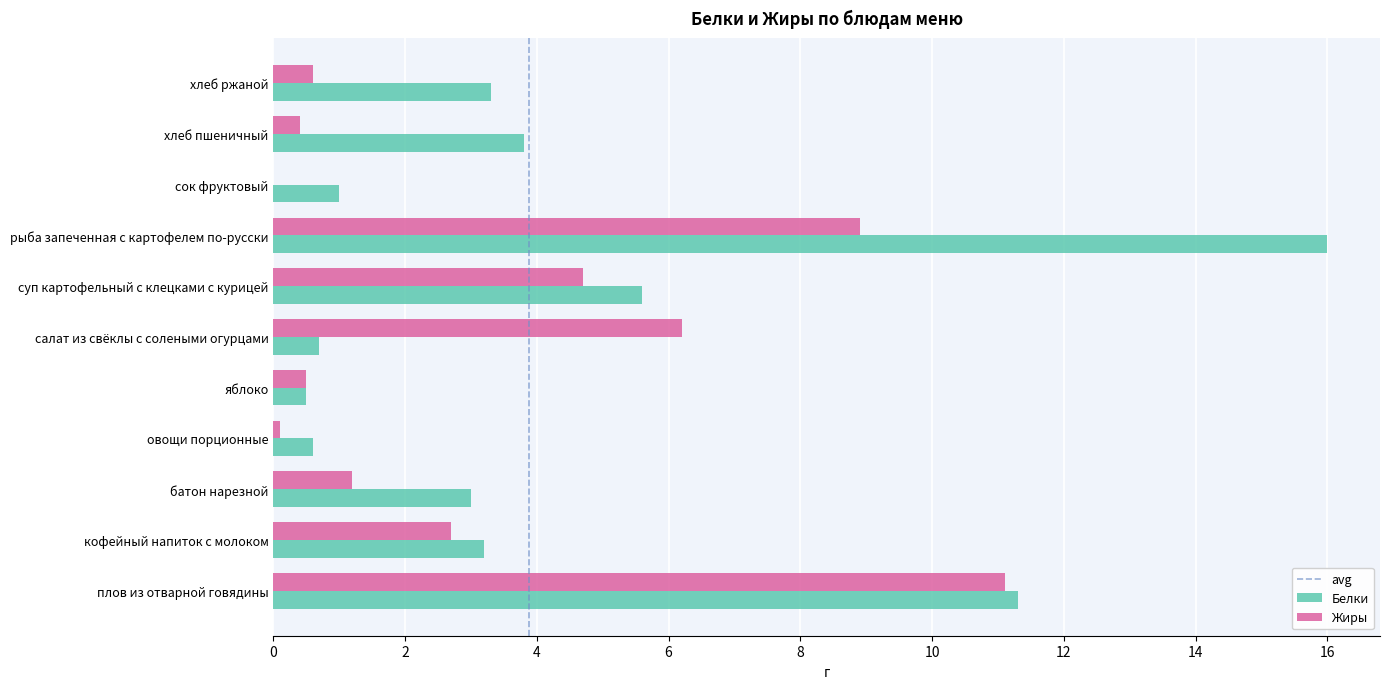

What is the average value of the Белки series?

4.5